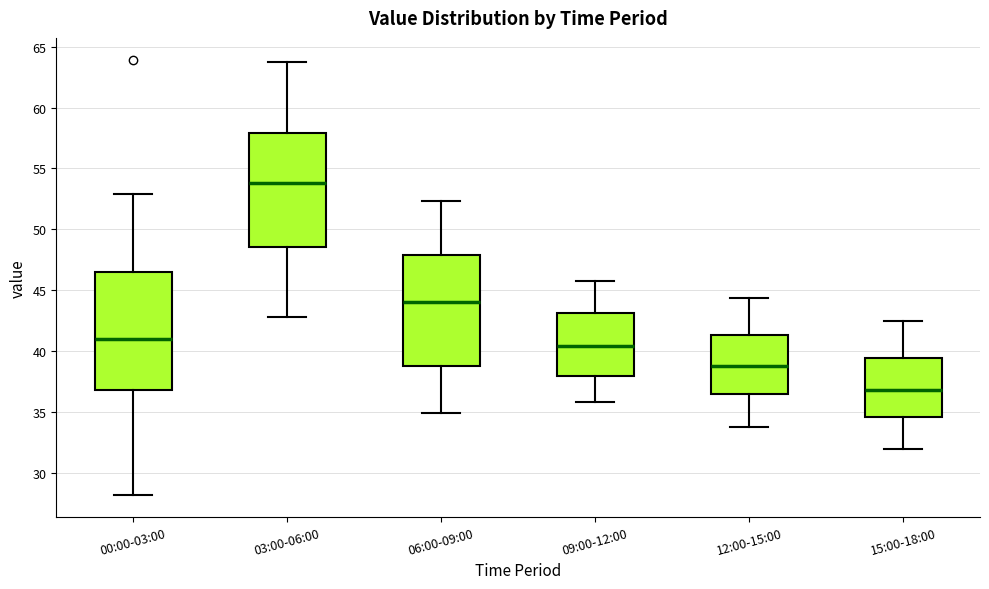

Which box has the lowest median line?

15:00-18:00